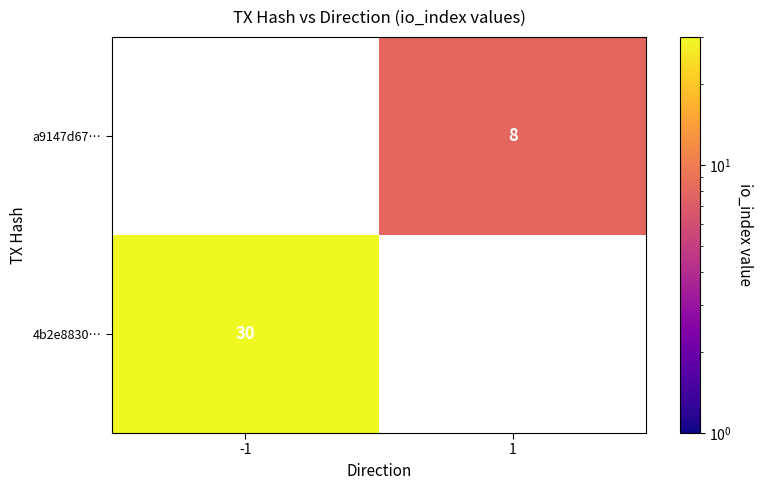

Is the value of a9147d67… at 1 greater than the value of 4b2e8830… at -1?

No